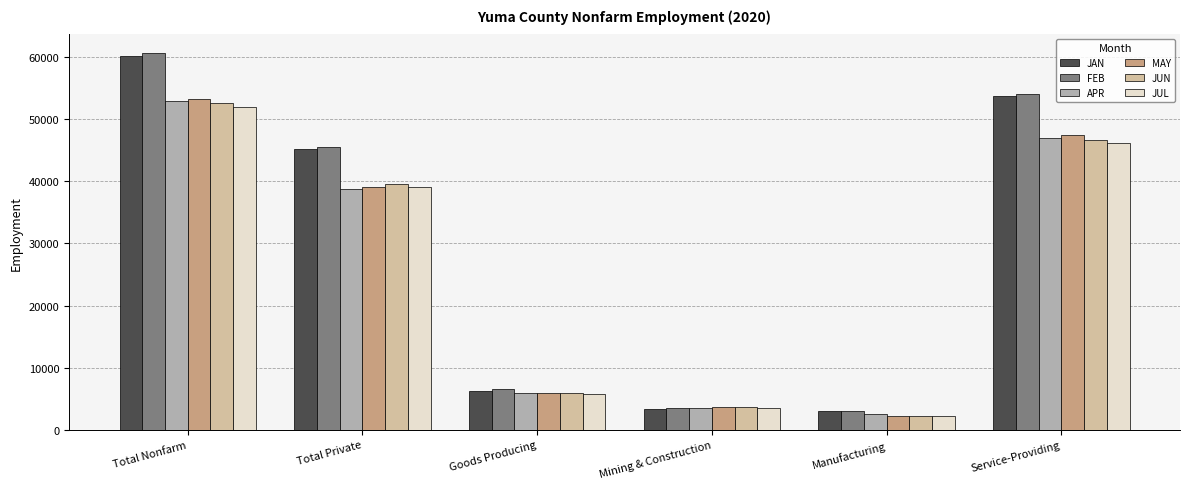

What is the average value of the APR series?

25133